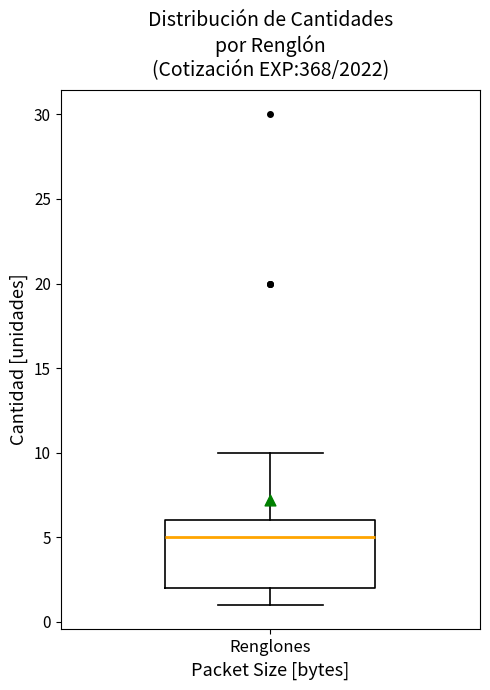

Read this box plot against the y-axis: the position of the median line, the range covered by the box, and the ends of both whiskers. The values are not printed on the chart, so give them approximately, as read against the axis.

median 5, box 2 to 6, whiskers 1 to 10